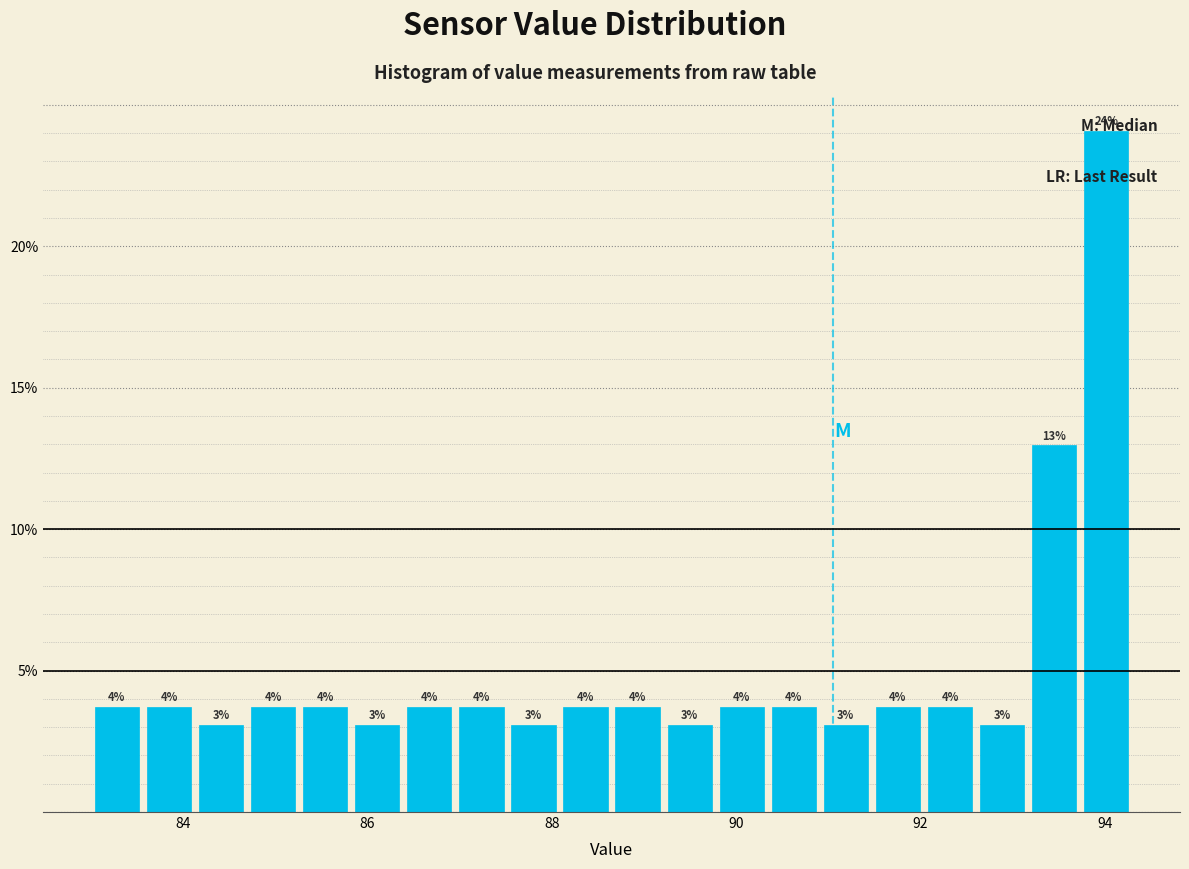

Read against the x-axis, roughly where is the centre of the tallest bar?

94.0